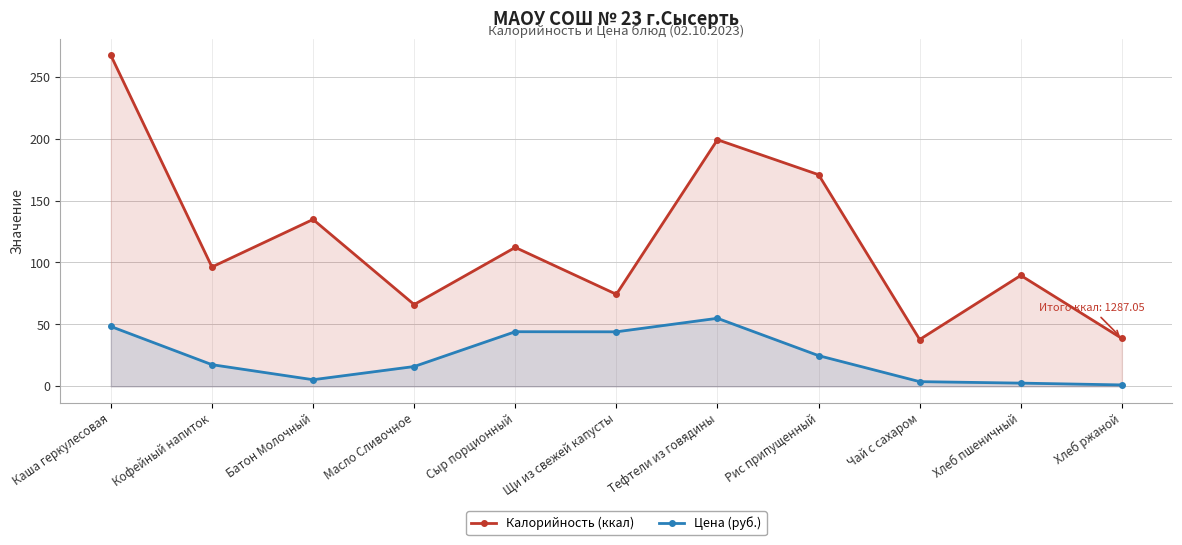

True or false: Цена (руб.) and Калорийность (ккал) intersect in this chart.

False